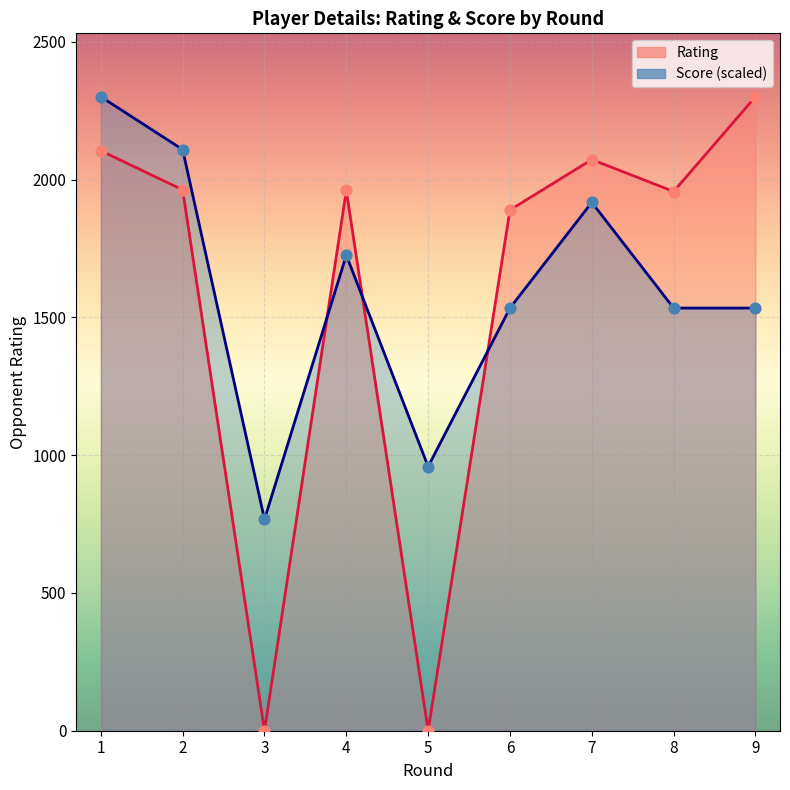

At how many categories does at least one series exceed 577?

9